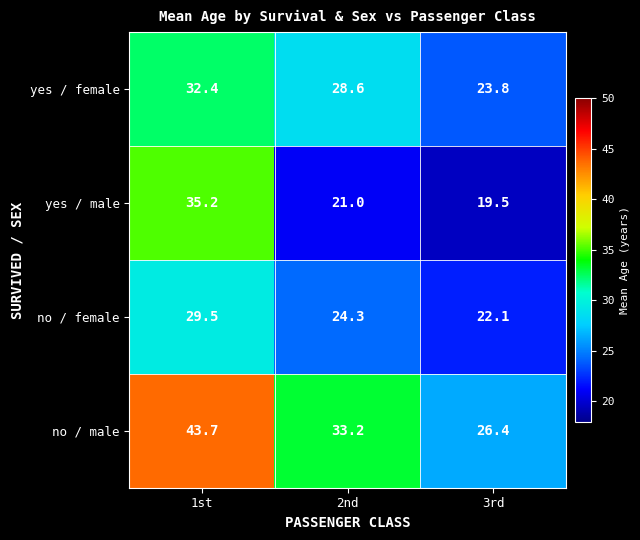

The no / male series shows 51.3 at 2nd. True or false?

False